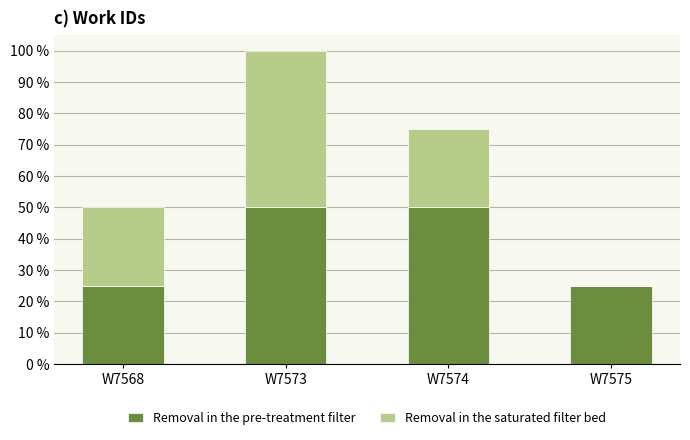

Are the bars horizontal?

No